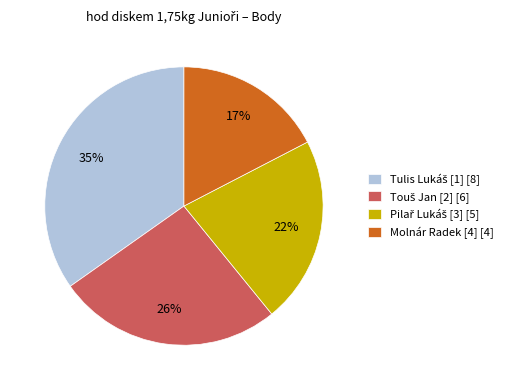

True or false: Molnár Radek [4] [4] accounts for 17% of the total.

True